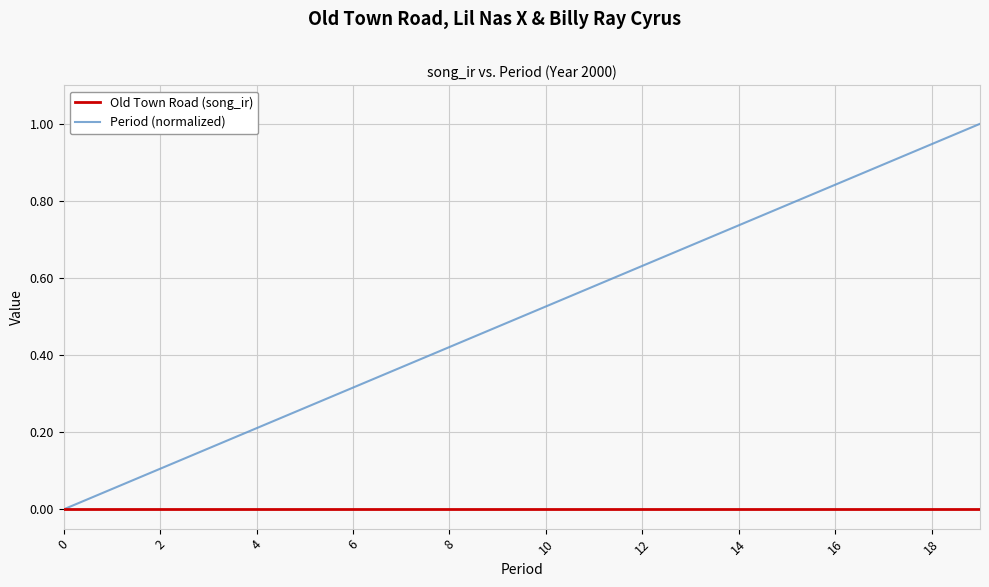

Which series has the largest total across all categories?

Period (normalized)